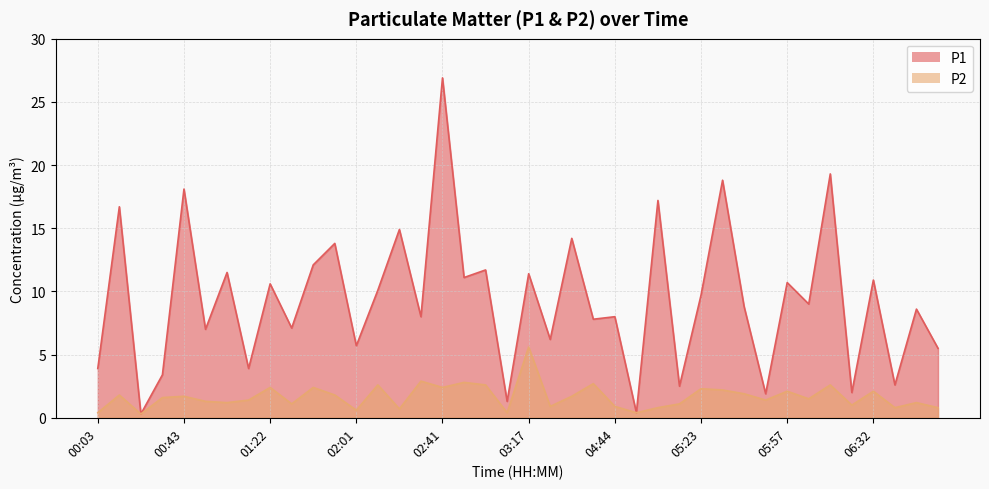

How many data points in P1 are less than 9?

20